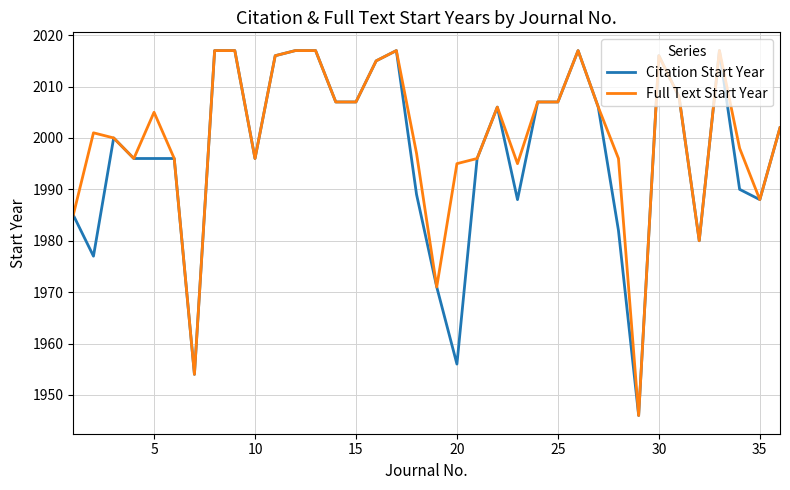

What is the smallest value displayed?

1946